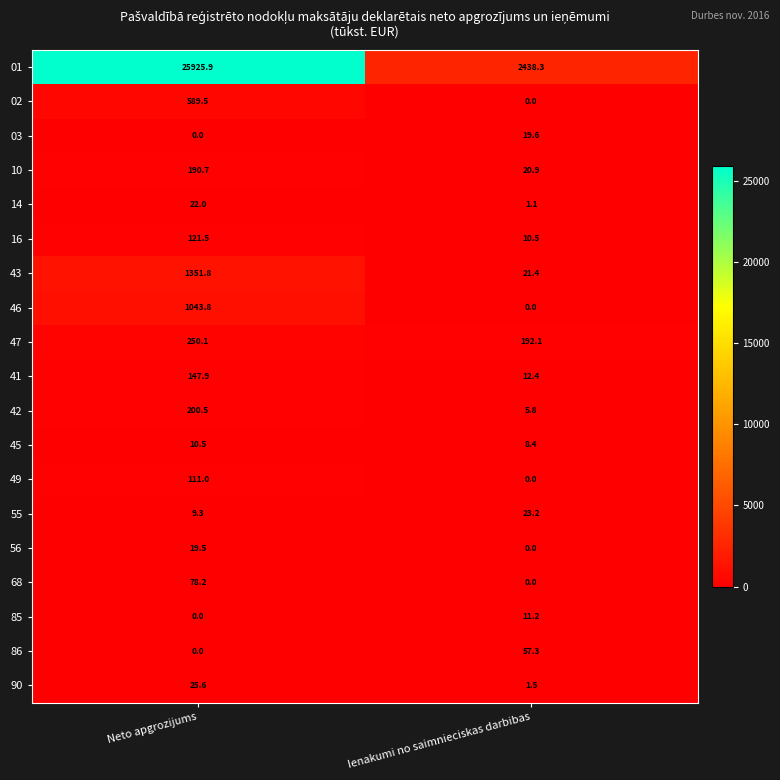

Which series changed the most between Neto apgrozijums and Ienakumi no saimnieciskas darbibas?

01